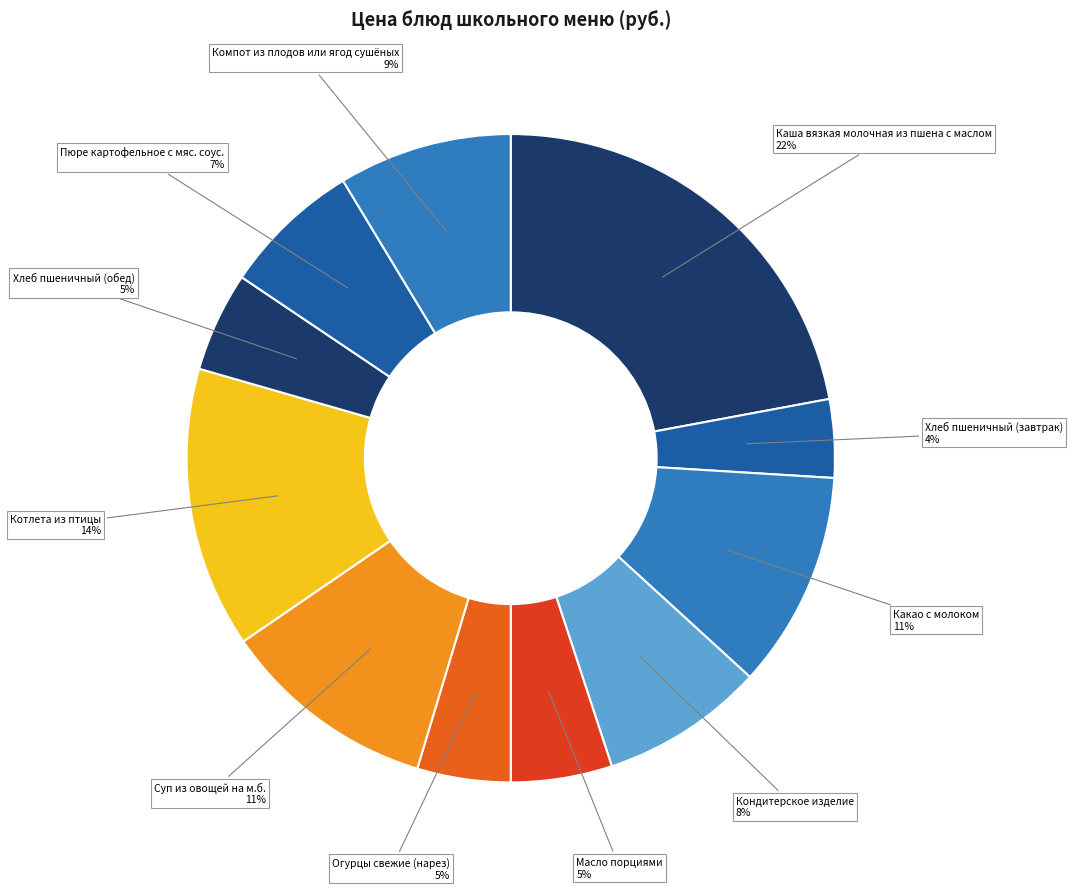

Approximately how many times larger is the value at Хлеб пшеничный (завтрак) compared to Огурцы свежие (нарез)?

0.8